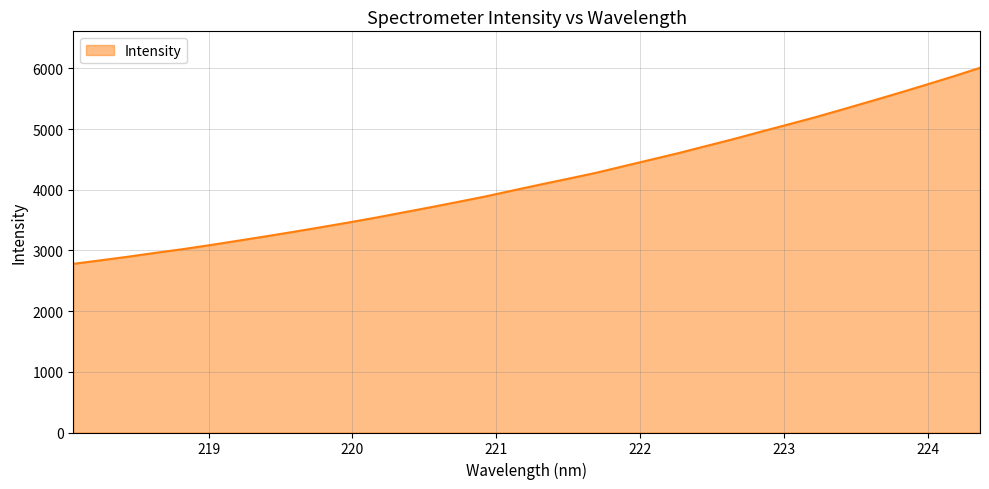

What is the maximum value shown in the chart?

6009.8